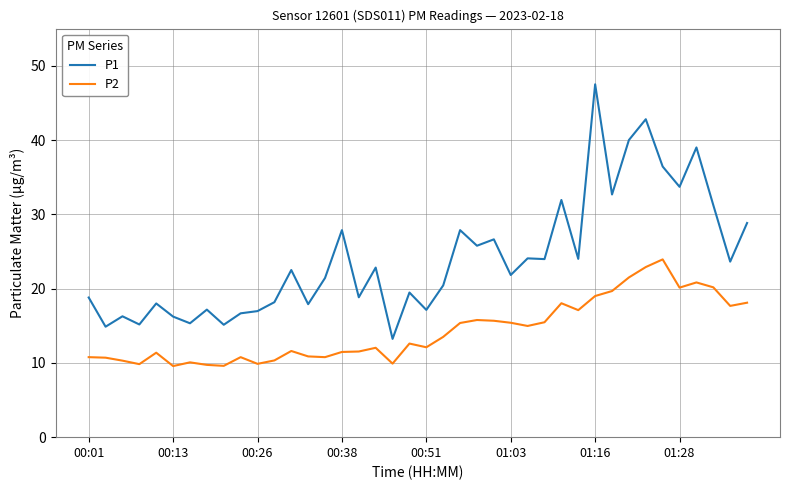

What is the smallest value displayed?

9.6